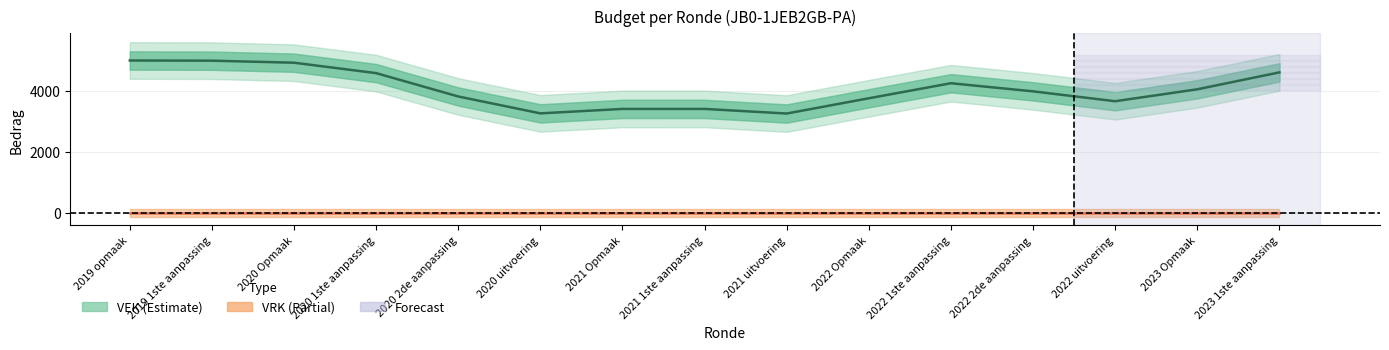

True or false: VEK has more than 2 interior local peaks.

False